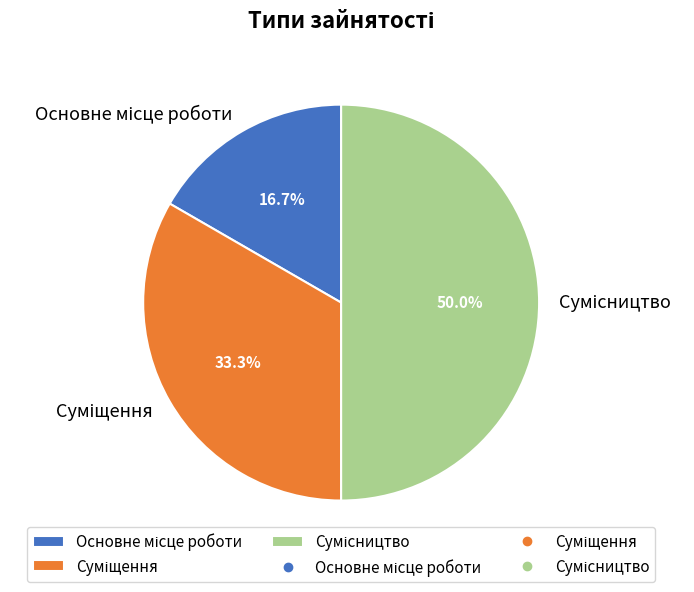

Rank the categories by value from highest to lowest.

Сумісництво, Суміщення, Основне місце роботи